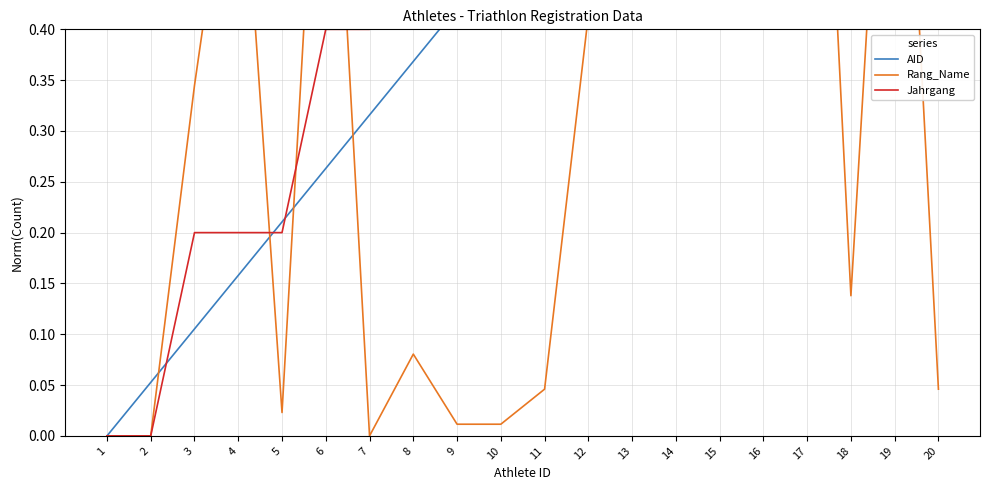

How many times do Jahrgang and Rang_Name cross each other?

5